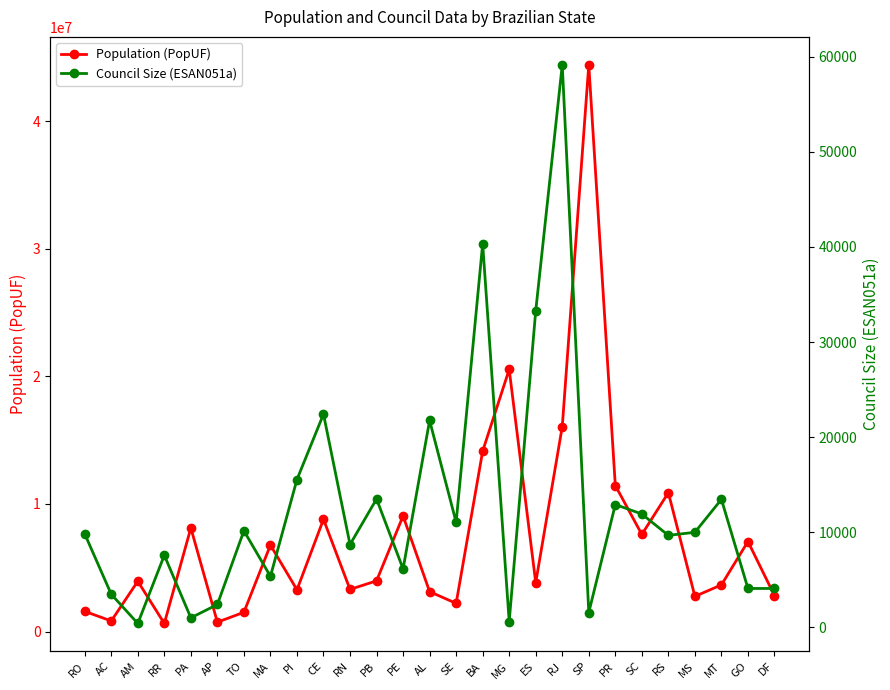

Which label corresponds to the smallest value in the chart?

AM